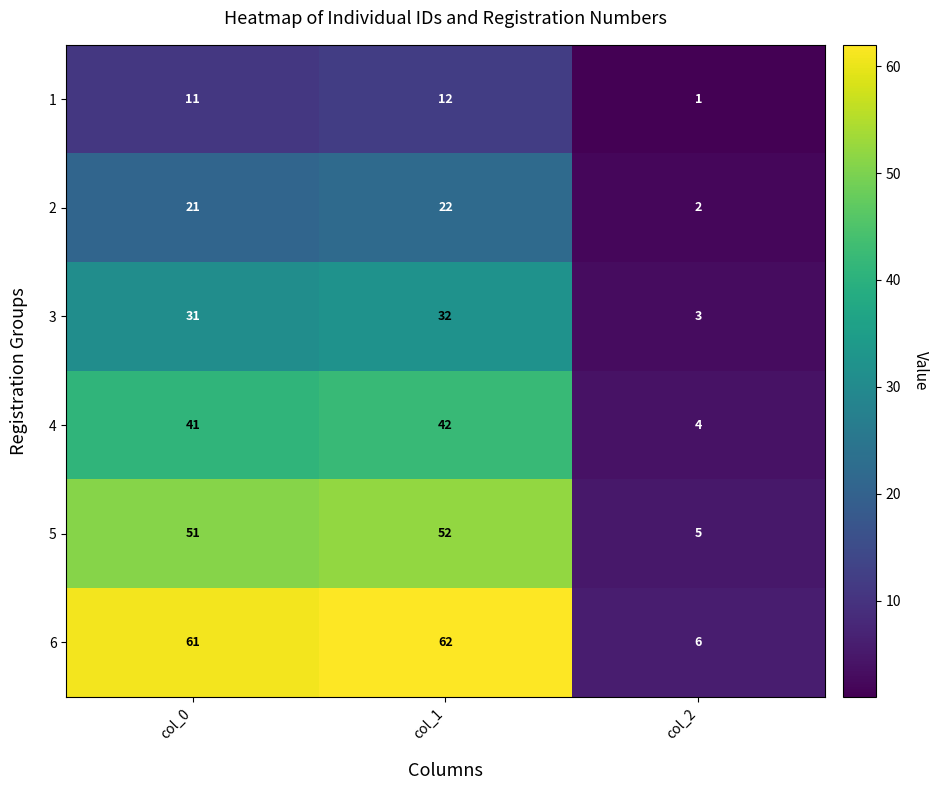

The value of 3 at col_0 is 31. True or false?

True